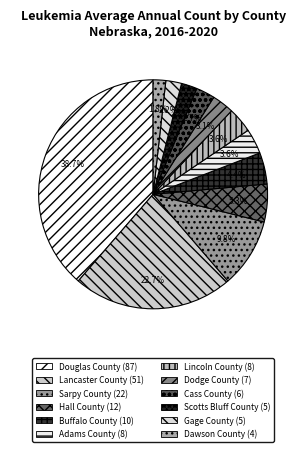

To the nearest percent, what percentage of the pie is Douglas County?

39%